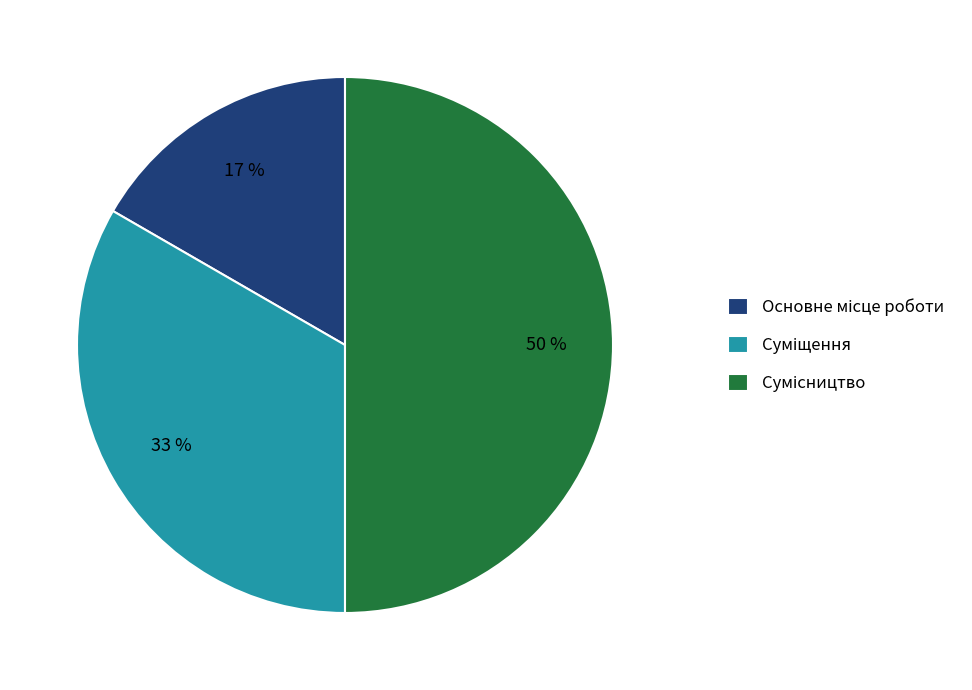

To the nearest percent, what is the difference between the largest and smallest slice percentages?

33%